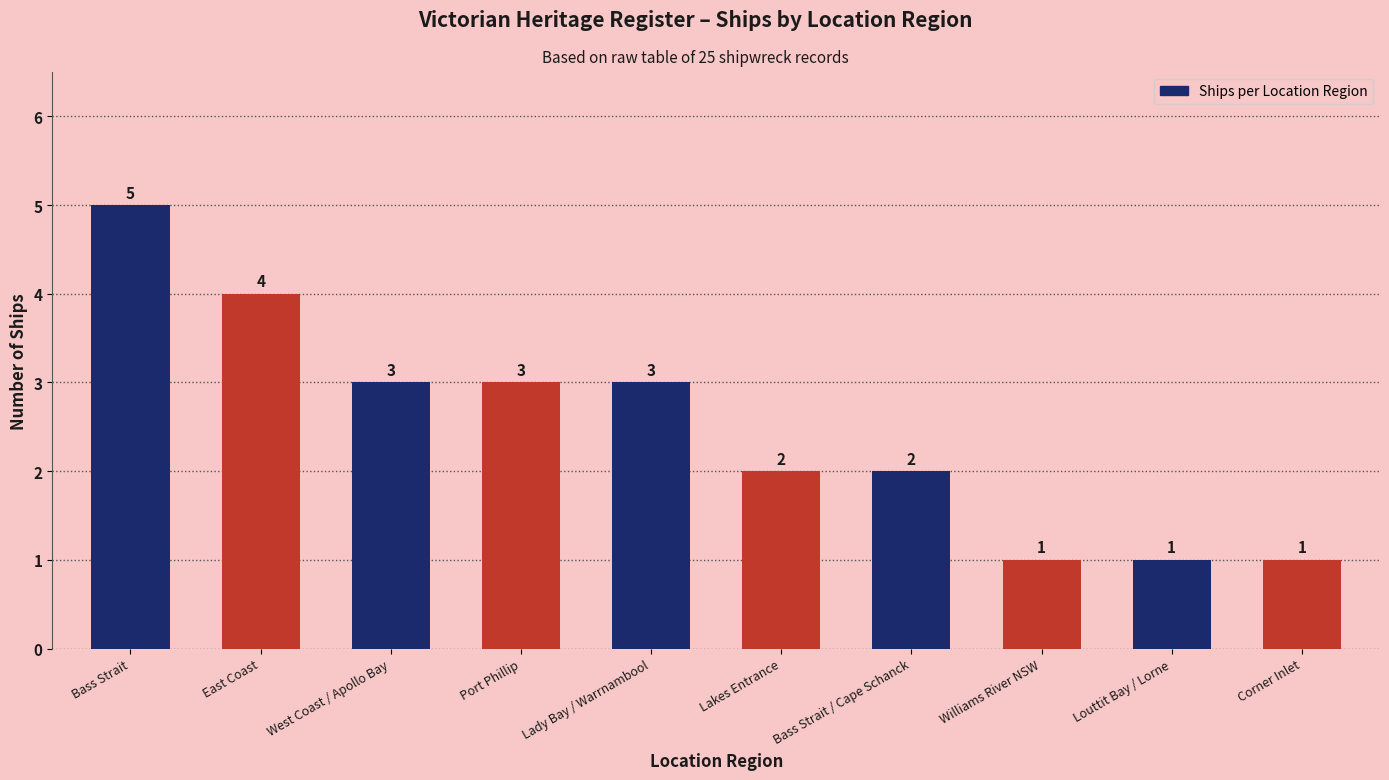

How many values are below 3?

5